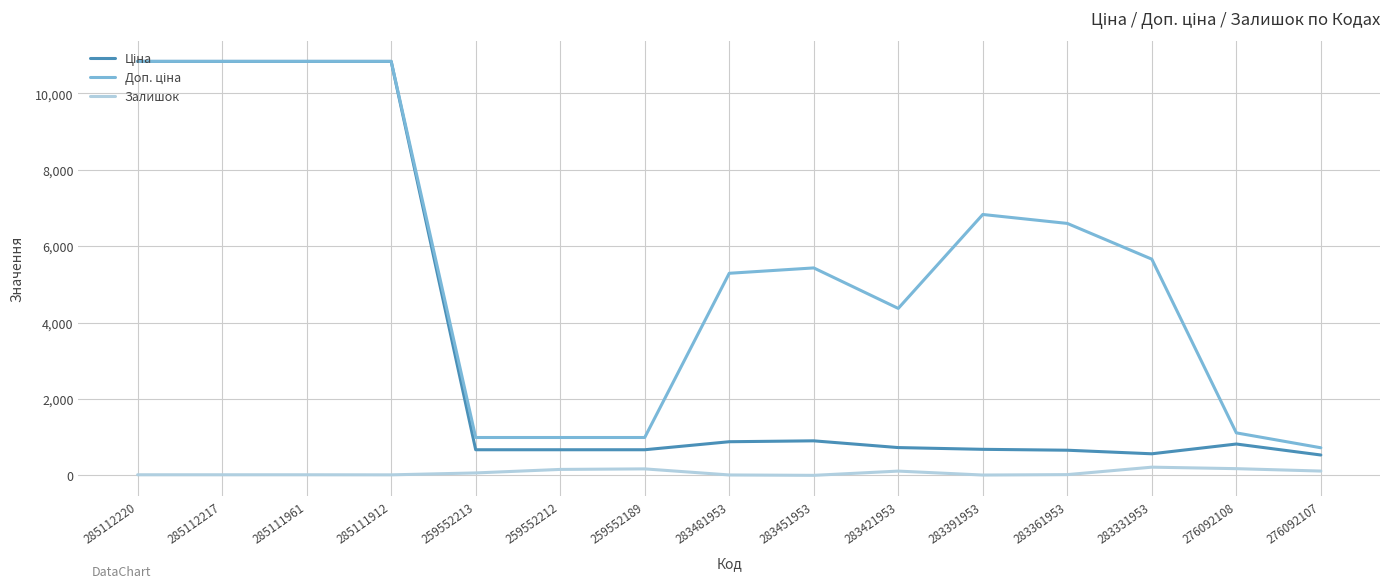

Does the chart display data point markers on the line(s)?

No